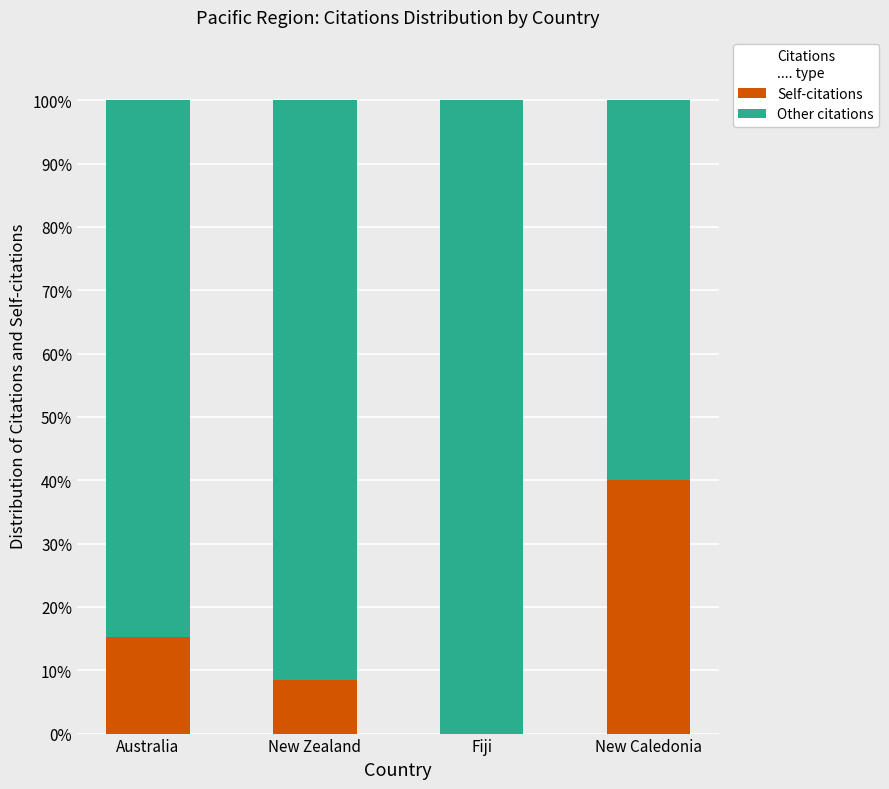

Where is Self-citations nearest to the value 20?

Australia